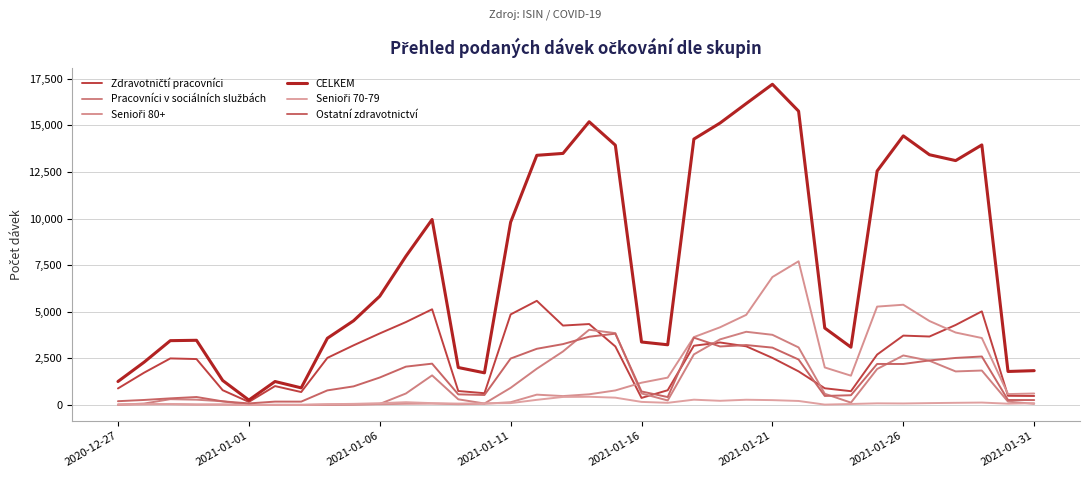

True or false: Senioři 80+ has more than 1 points higher than both neighbors.

True